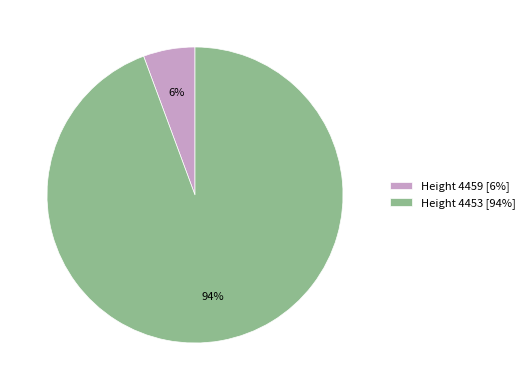

What is the smallest slice in the pie chart?

Height 4459